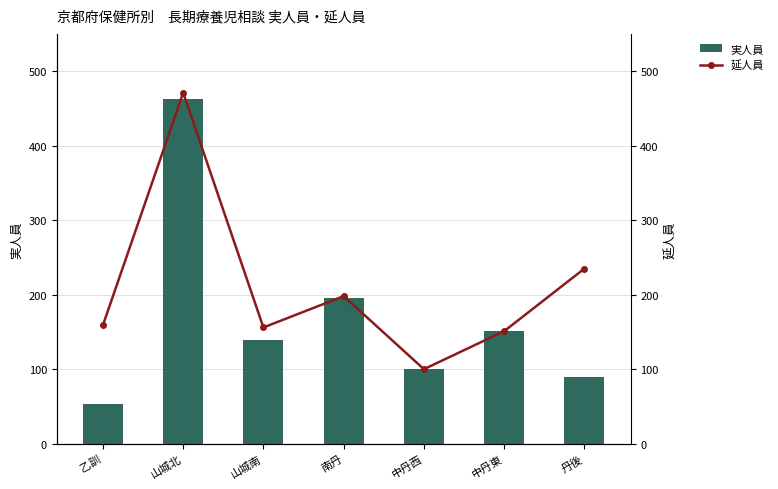

What is the minimum value shown in the chart?

53